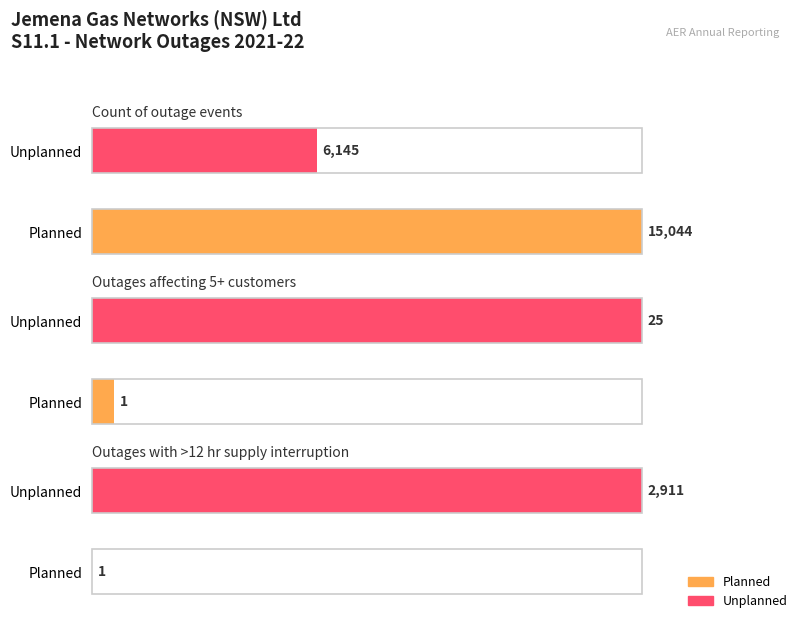

What is the average value of the Outages with >12 hr supply interruption series?

1456